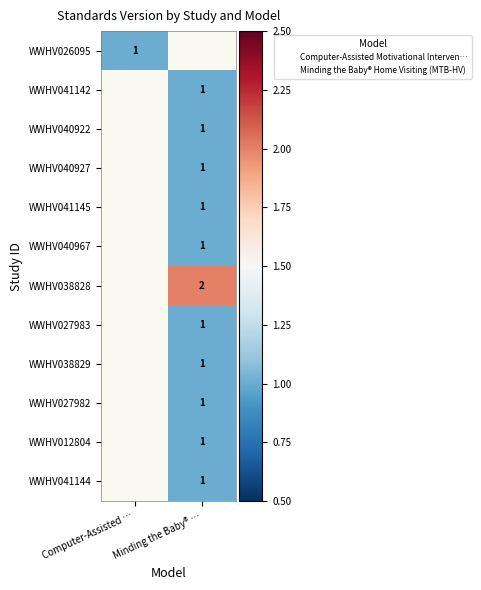

True or false: WWHV026095 has a value of 1.0 at Computer-Assisted ….

True